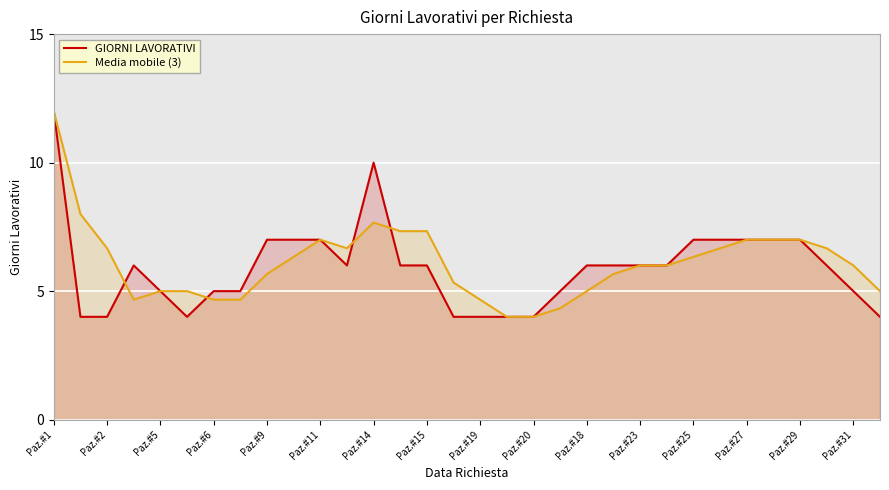

Reading left to right, list all the values displayed in this chart.

GIORNI LAVORATIVI: 12.0	4.0	4.0	6.0	5.0	4.0	5.0	5.0	7.0	7.0	7.0	6.0	10.0	6.0	6.0	4.0	4.0	4.0	4.0	5.0	6.0	6.0	6.0	6.0	7.0	7.0	7.0	7.0	7.0	6.0	5.0	4.0
Media mobile (3): 12.0	8.0	6.7	4.7	5.0	5.0	4.7	4.7	5.7	6.3	7.0	6.7	7.7	7.3	7.3	5.3	4.7	4.0	4.0	4.3	5.0	5.7	6.0	6.0	6.3	6.7	7.0	7.0	7.0	6.7	6.0	5.0